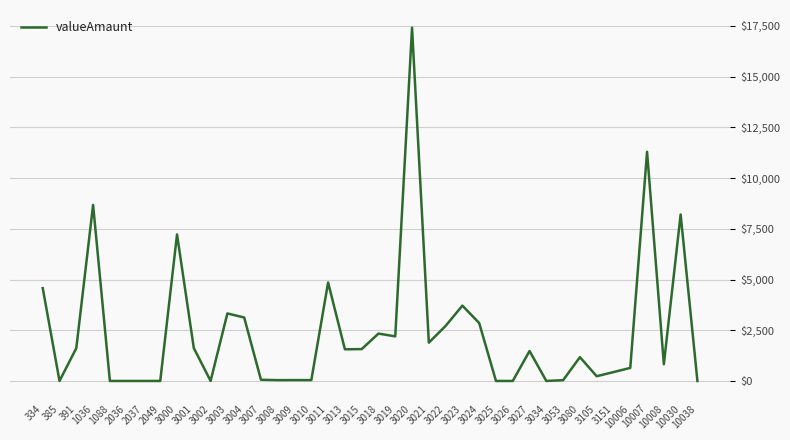

What is the greatest value displayed?

17412.4